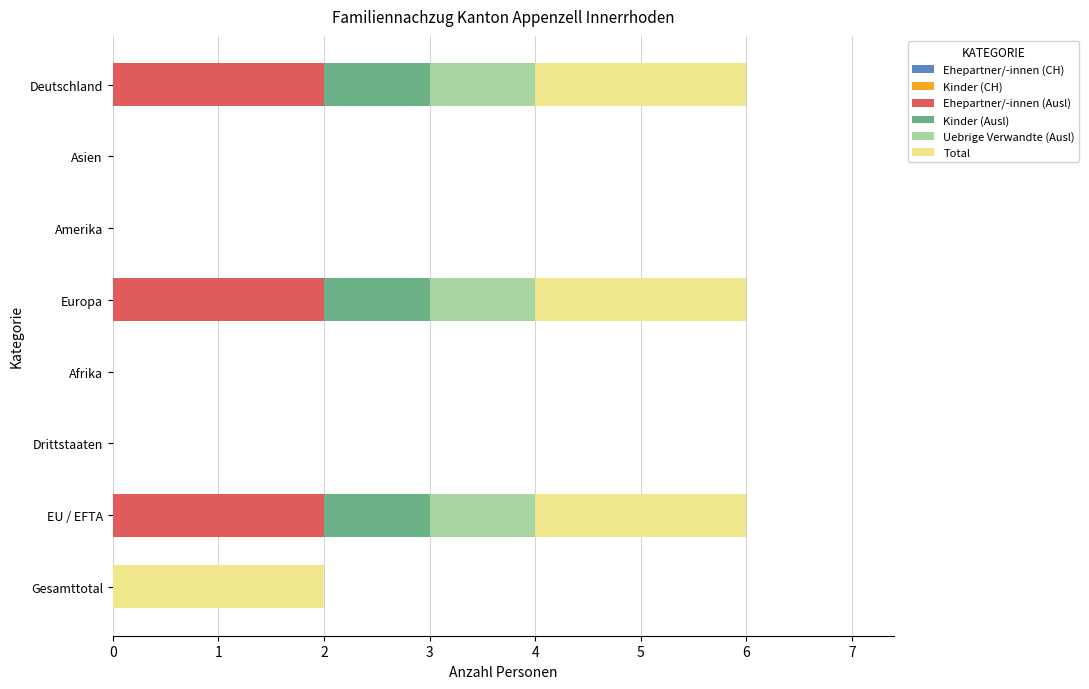

What is the total value across all series at EU / EFTA?

6